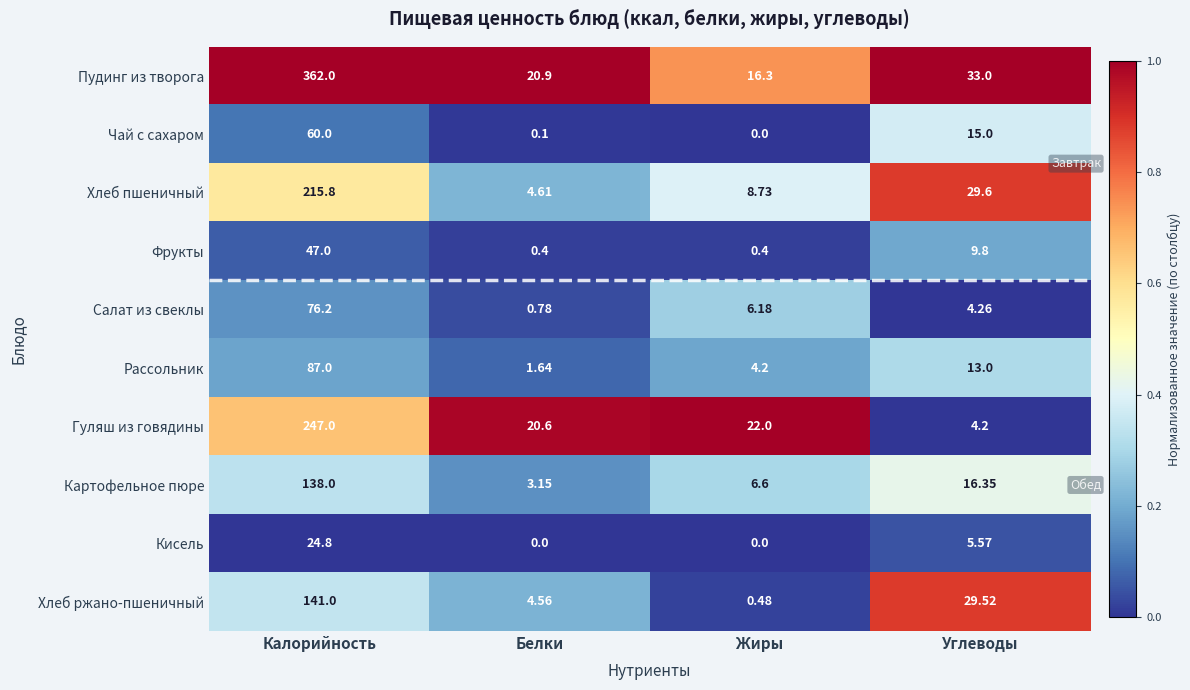

Between Калорийность and Жиры, which series saw the biggest shift?

Пудинг из творога